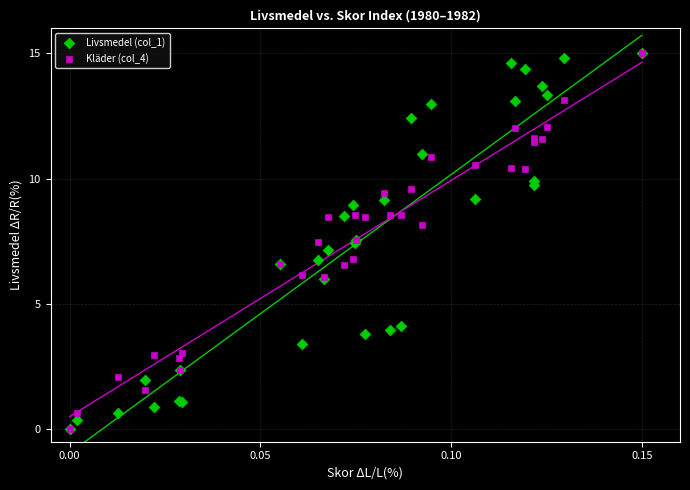

What are all the series names shown in the legend?

Livsmedel (col_1), Kläder (col_4)